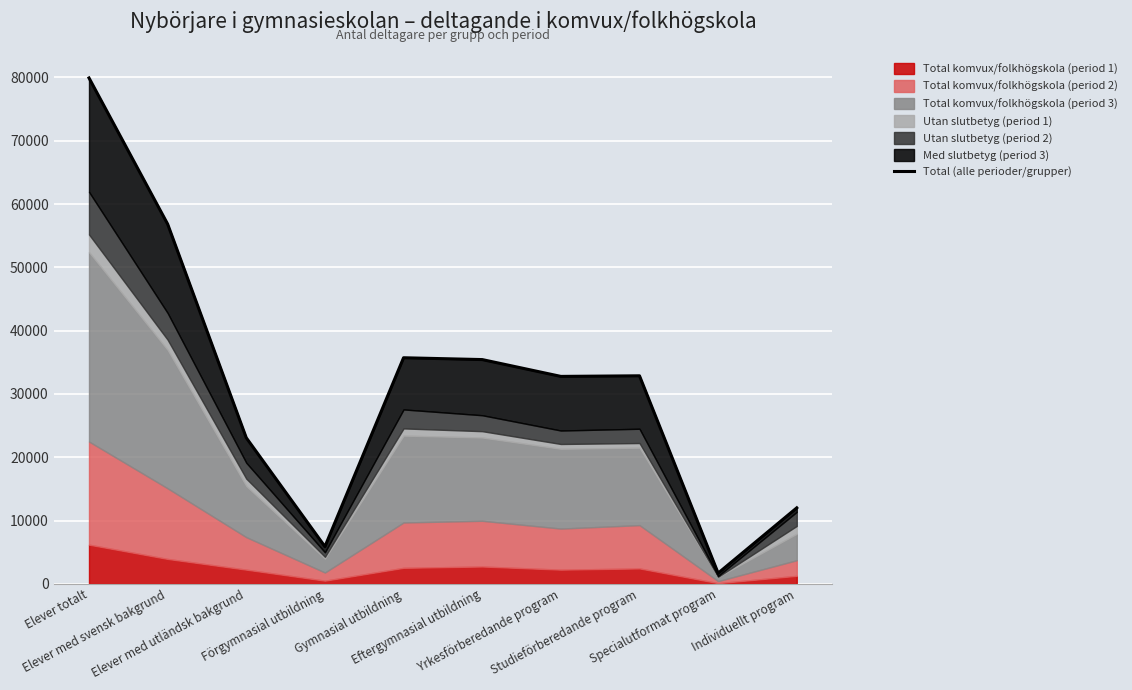

Where is the data nearest to the value 40811?

Gymnasial utbildning